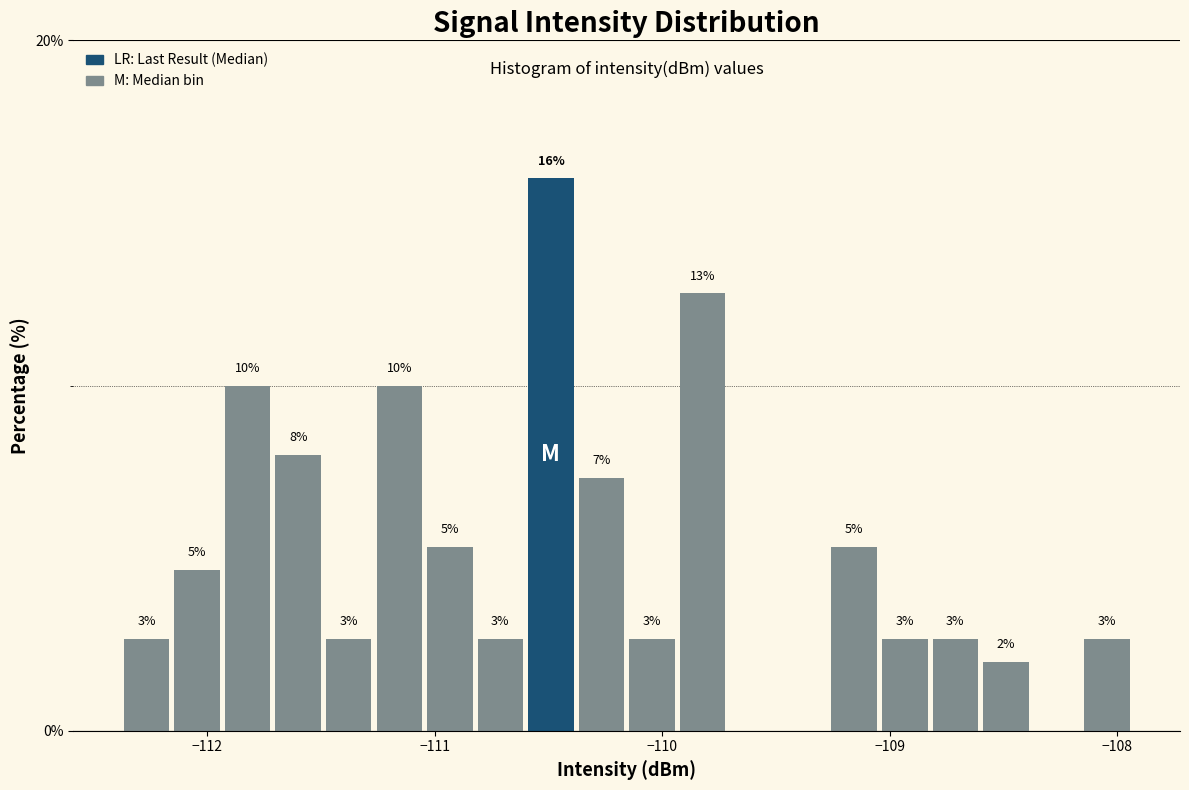

Read against the x-axis, roughly where is the centre of the tallest bar?

-110.5